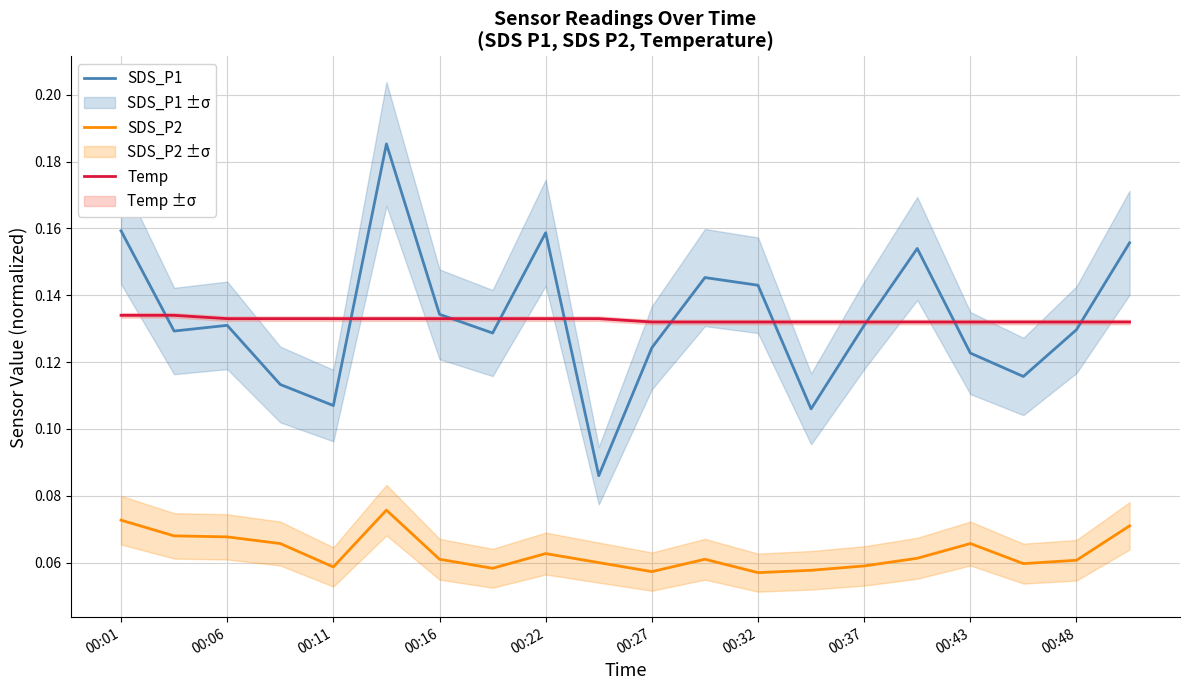

What is the maximum value shown in the chart?

0.2